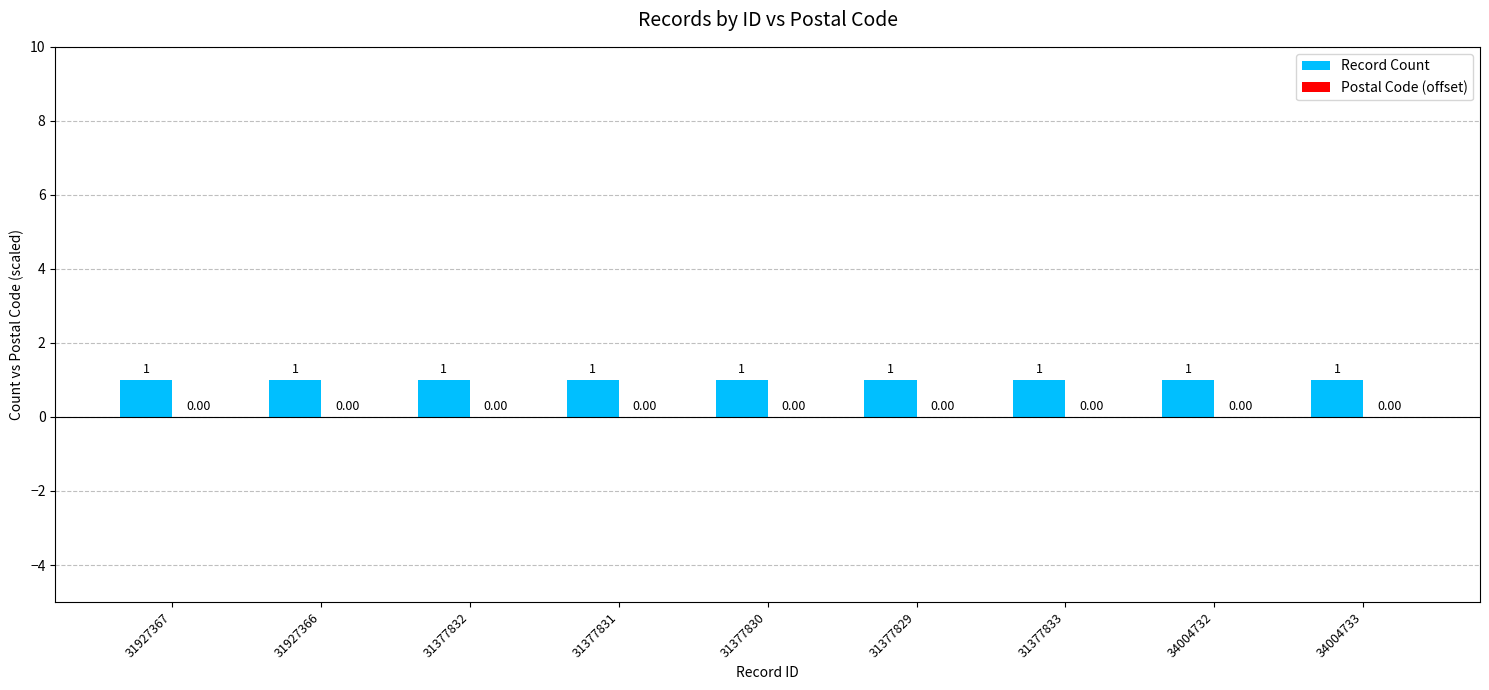

Reading right to left, what are all the values shown in this chart?

Record Count: 1	1	1	1	1	1	1	1	1
Postal Code (offset): 0	0	0	0	0	0	0	0	0